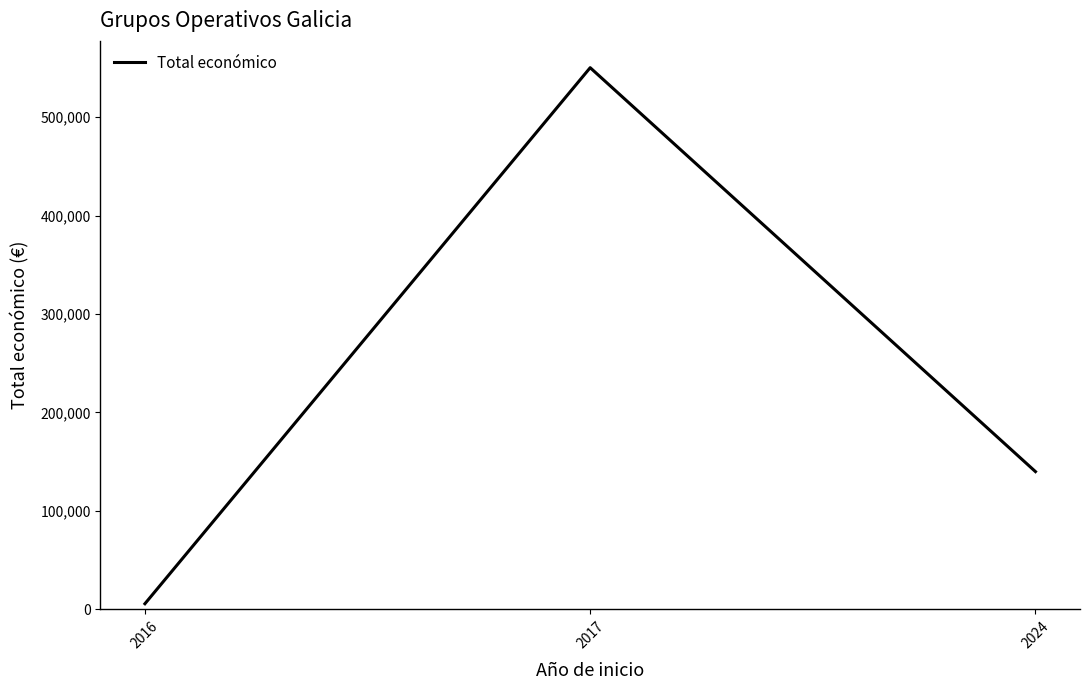

List the labels in order of value, smallest first.

2016, 2024, 2017